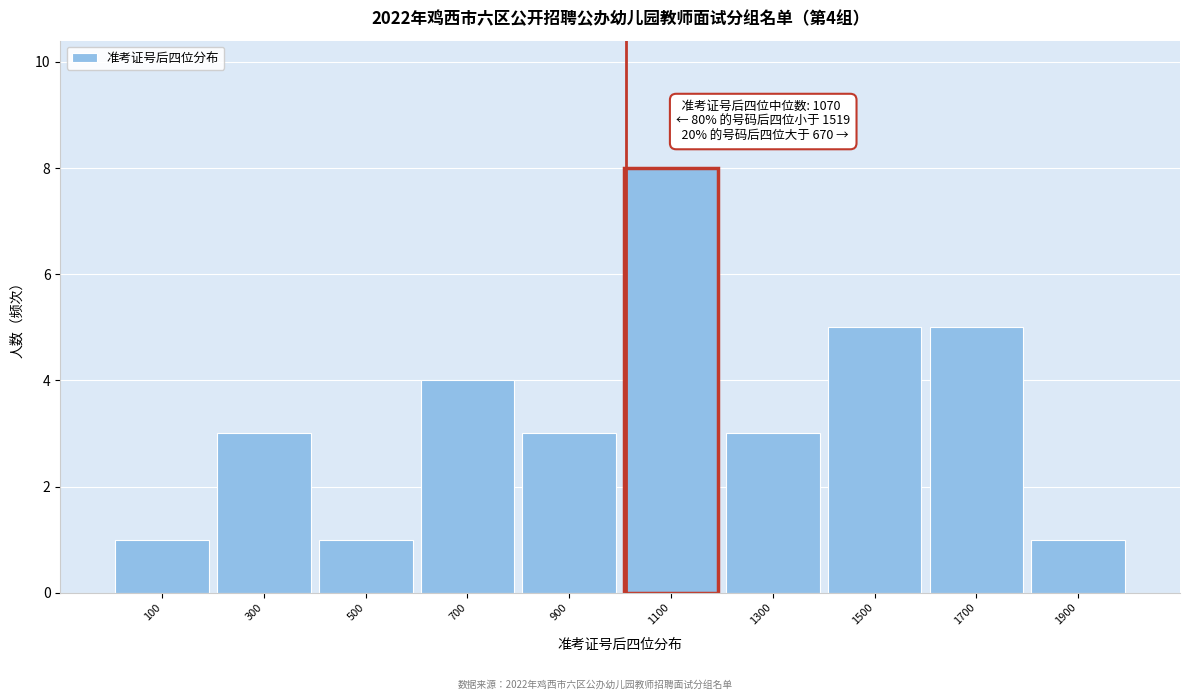

Which range on the x-axis has the tallest bar?

1000 to 1200